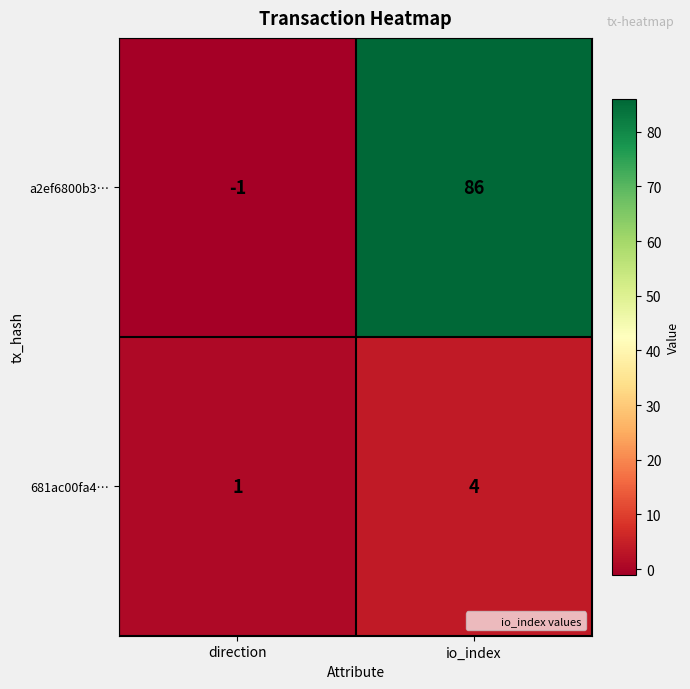

What is the total value across all series at io_index?

90